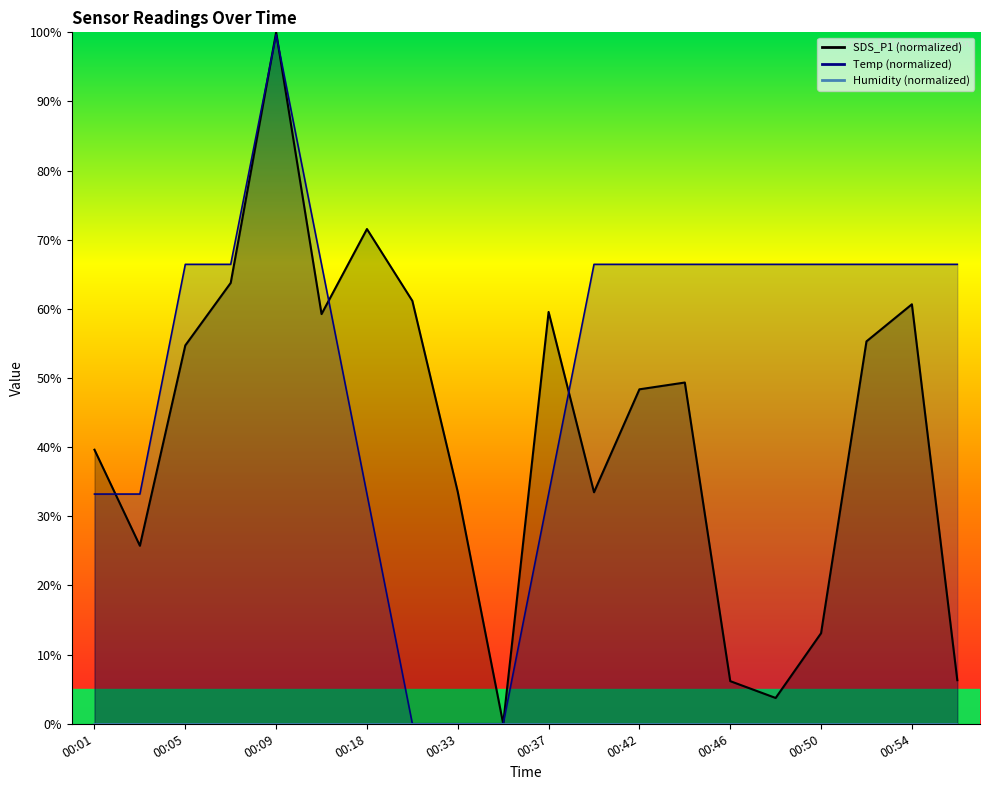

How many categories are shown in the chart?

20